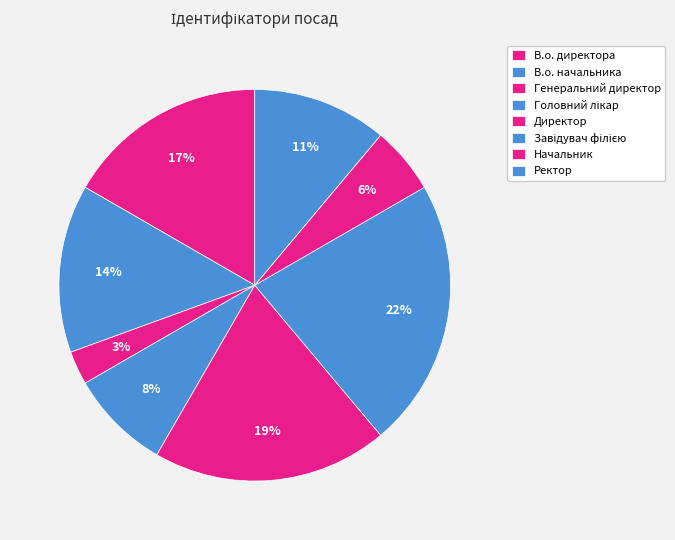

Is there a majority slice in this chart?

No